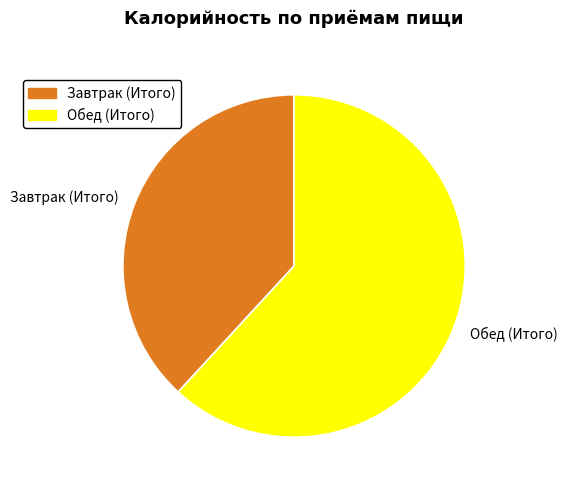

Count the number of slices in the pie.

2